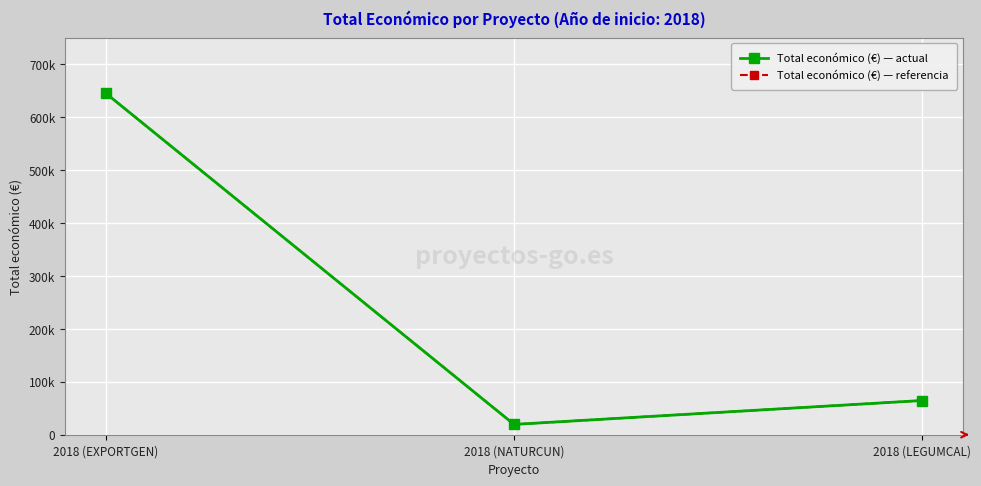

What is the sum of the Total económico (€) — referencia values at 2018 (EXPORTGEN) and 2018 (LEGUMCAL)?

709447